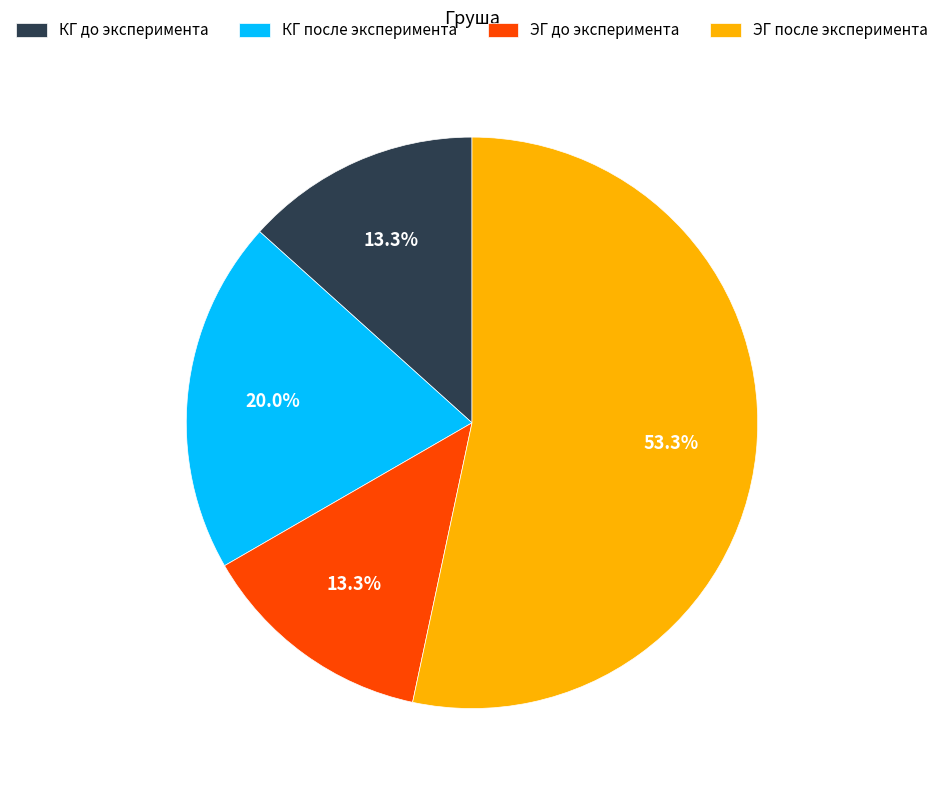

To the nearest percent, what is the combined percentage of ЭГ после эксперимента and ЭГ до эксперимента?

67%